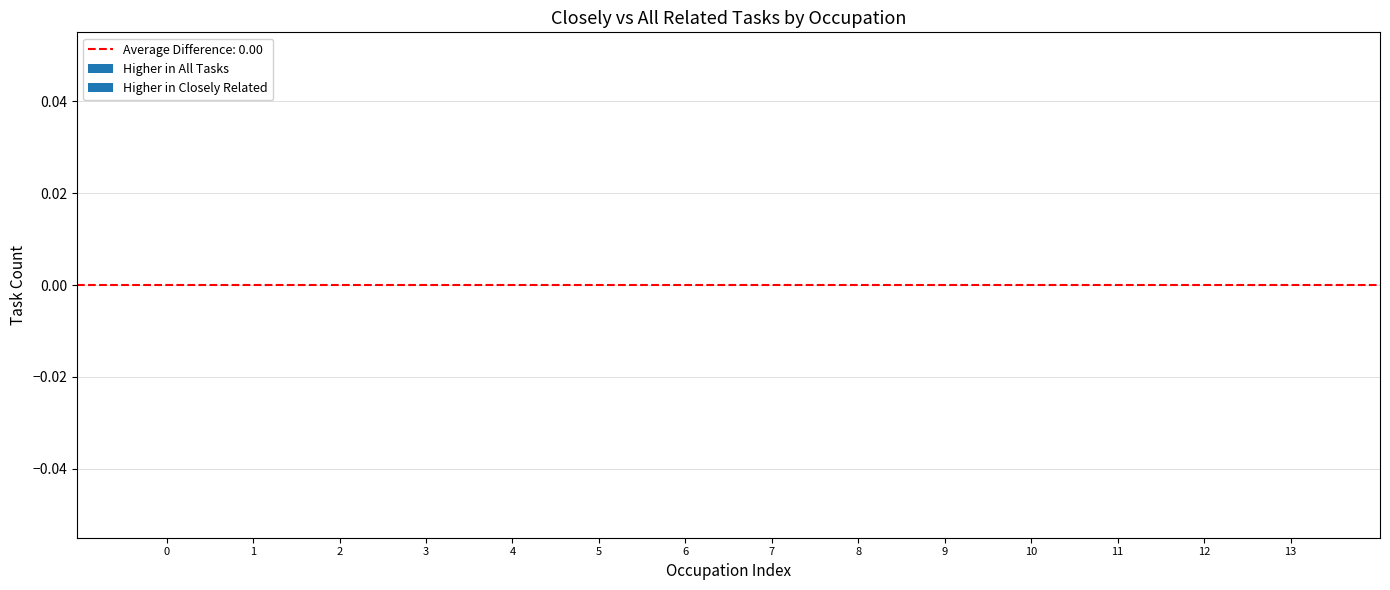

How many bars are there in total?

28